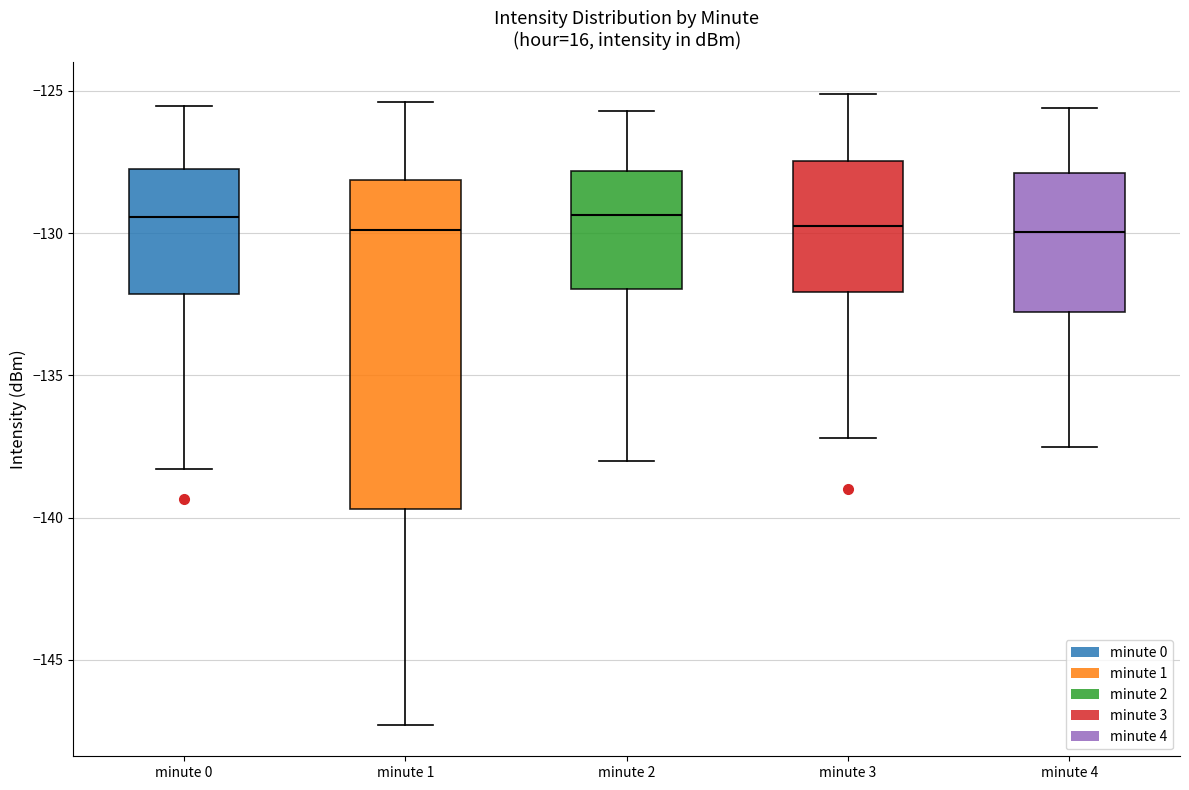

Where does the median line of the box for minute 2 sit on the y-axis? The values are not printed on the chart, so give them approximately, as read against the axis.

-129.5